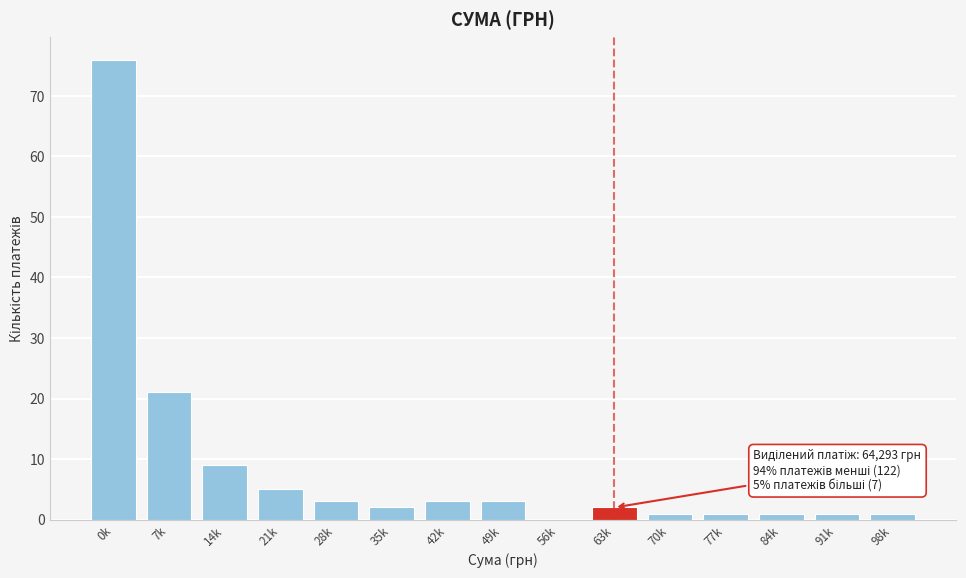

Reading left to right, list all the values displayed in this chart.

0k=76	7k=21	14k=9	21k=5	28k=3	35k=2	42k=3	49k=3	56k=0	63k=2	70k=1	77k=1	84k=1	91k=1	98k=1